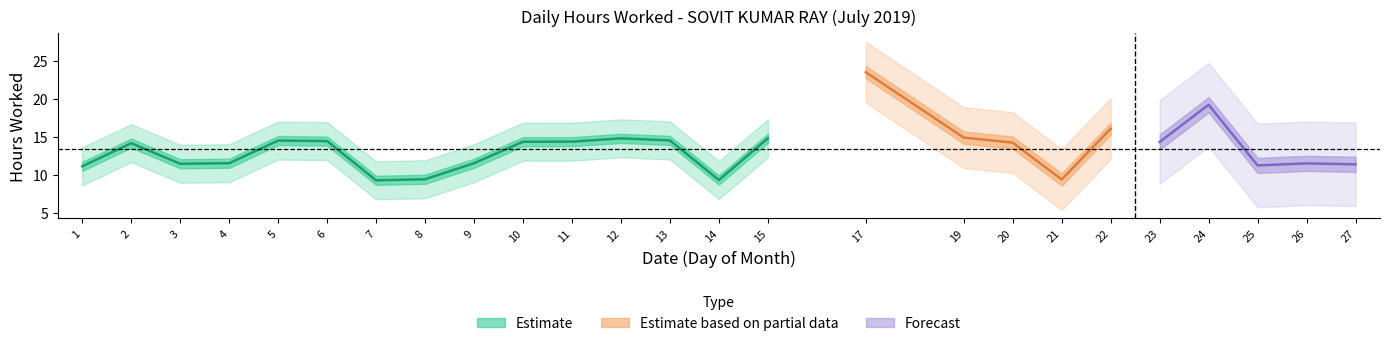

List the labels in order of value, smallest first.

7, 14, 21, 8, 1, 25, 27, 3, 26, 4, 9, 2, 20, 23, 10, 11, 6, 5, 13, 12, 15, 19, 22, 24, 17